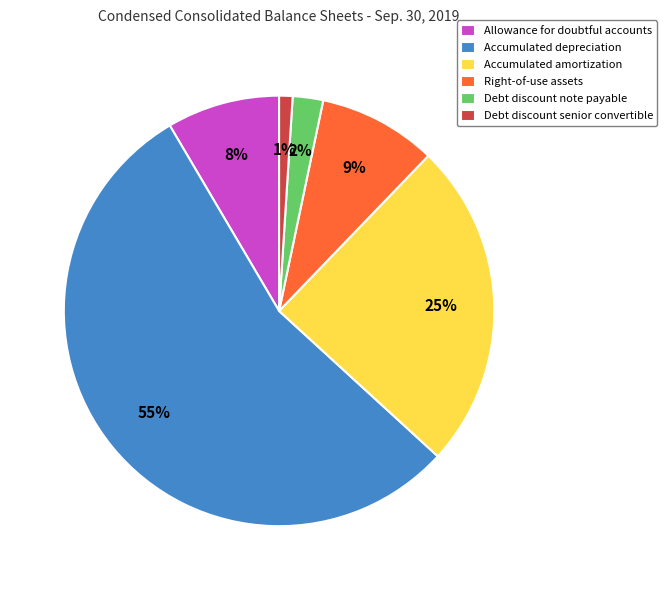

To the nearest percent, what is the difference between the largest and smallest slice percentages?

54%